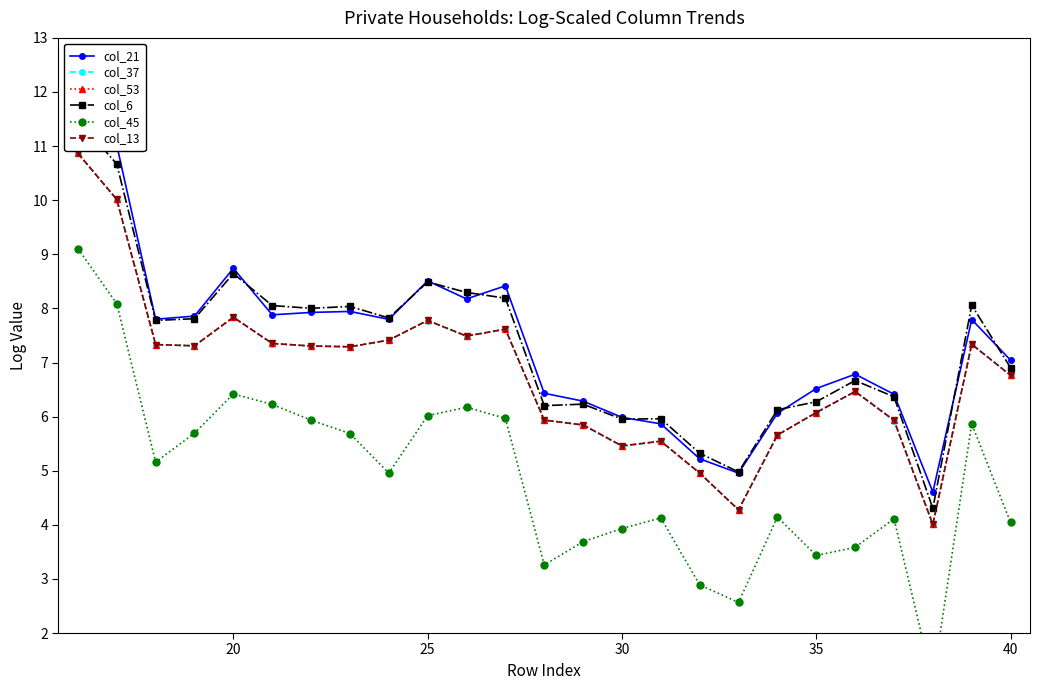

How many series are shown in this chart?

6